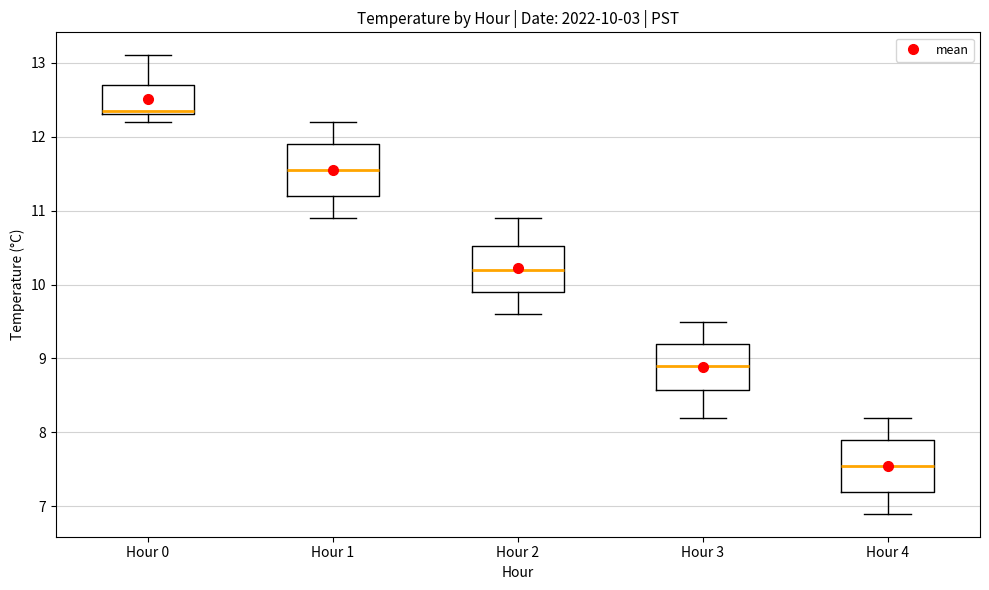

Which box has the highest median line?

Hour 0